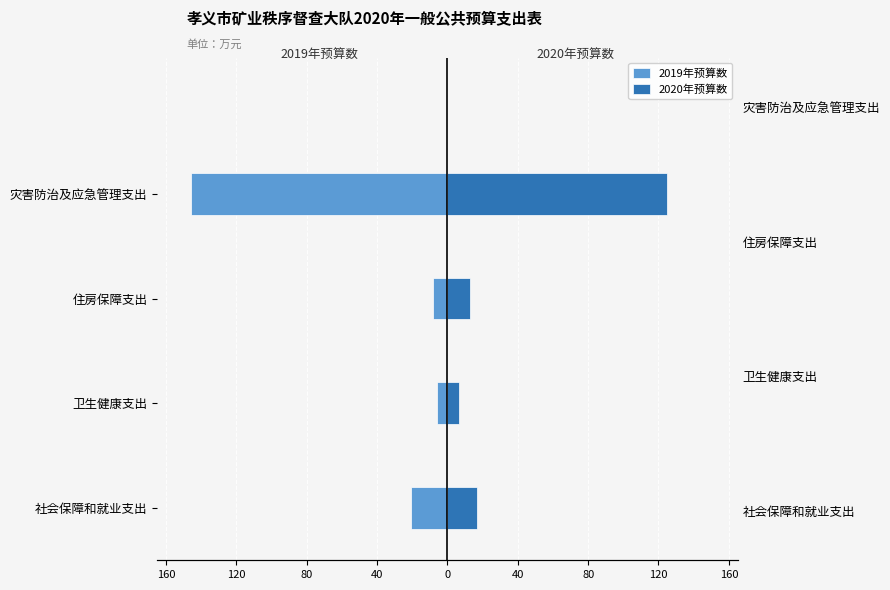

How many bars are there in total?

8